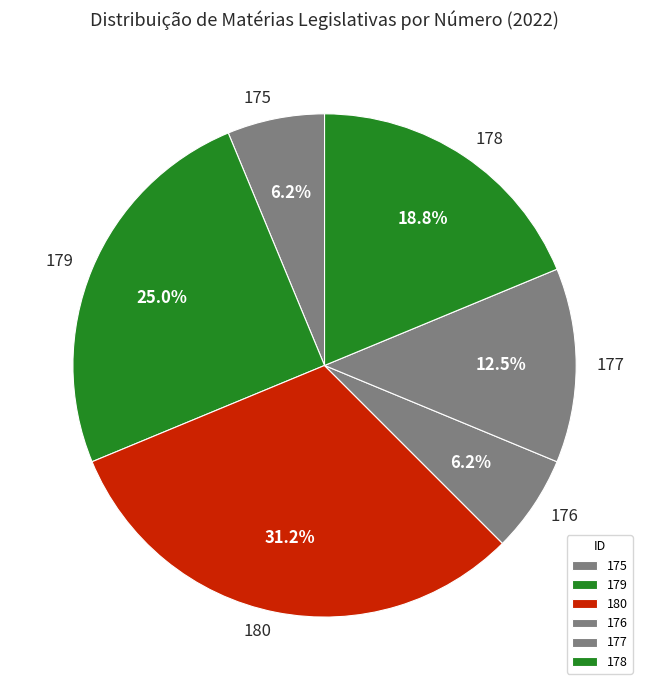

Is 180 the majority of the pie?

No